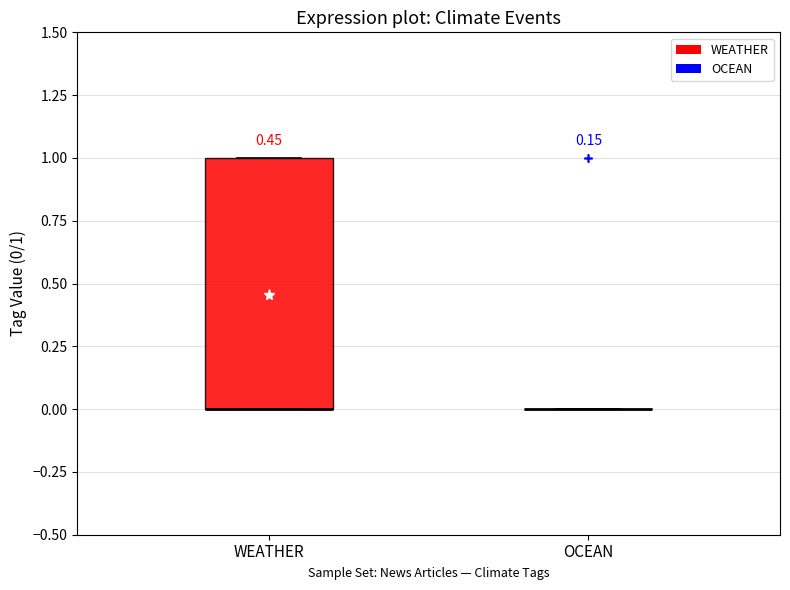

Which box is the tallest, from its lower edge to its upper edge?

WEATHER